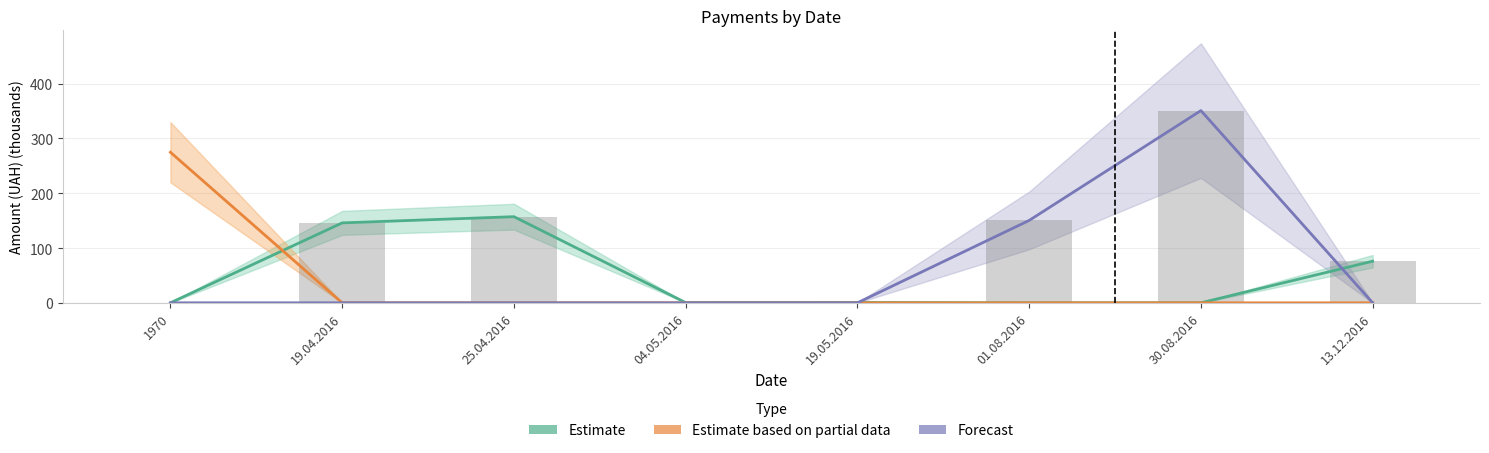

Which series has the widest spread of values?

Forecast